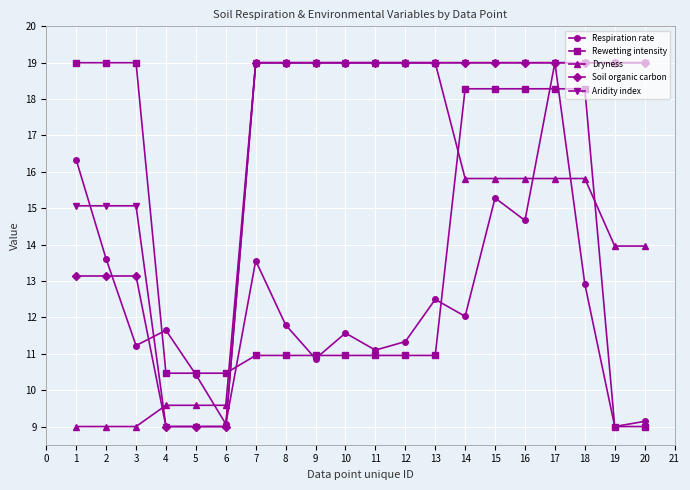

What is the value of the Aridity index point at the 13th from the left?

19.0